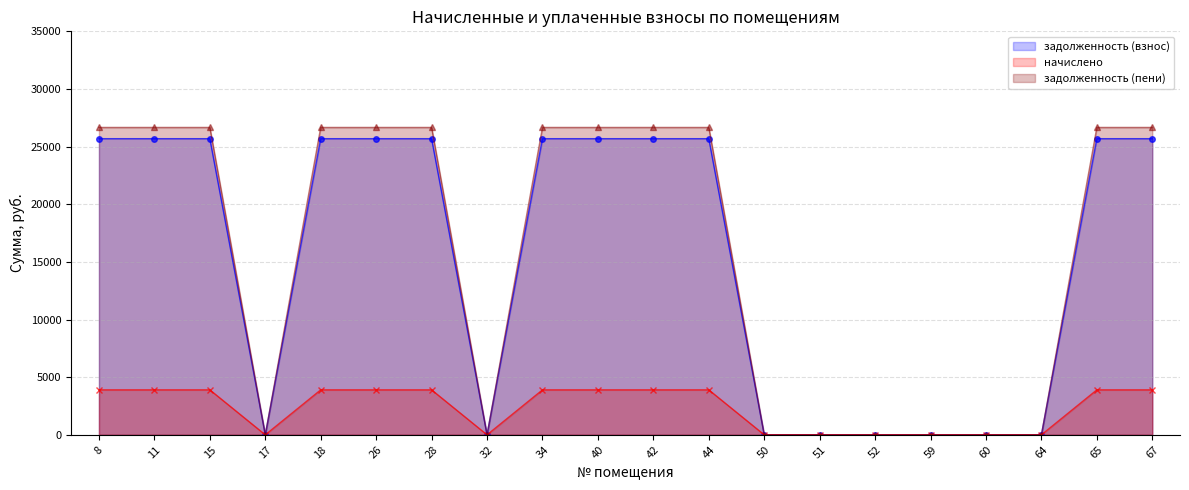

Rank the categories by начислено (line) value from highest to lowest.

8, 11, 15, 18, 26, 28, 34, 40, 42, 44, 65, 67, 17, 32, 50, 51, 52, 59, 60, 64